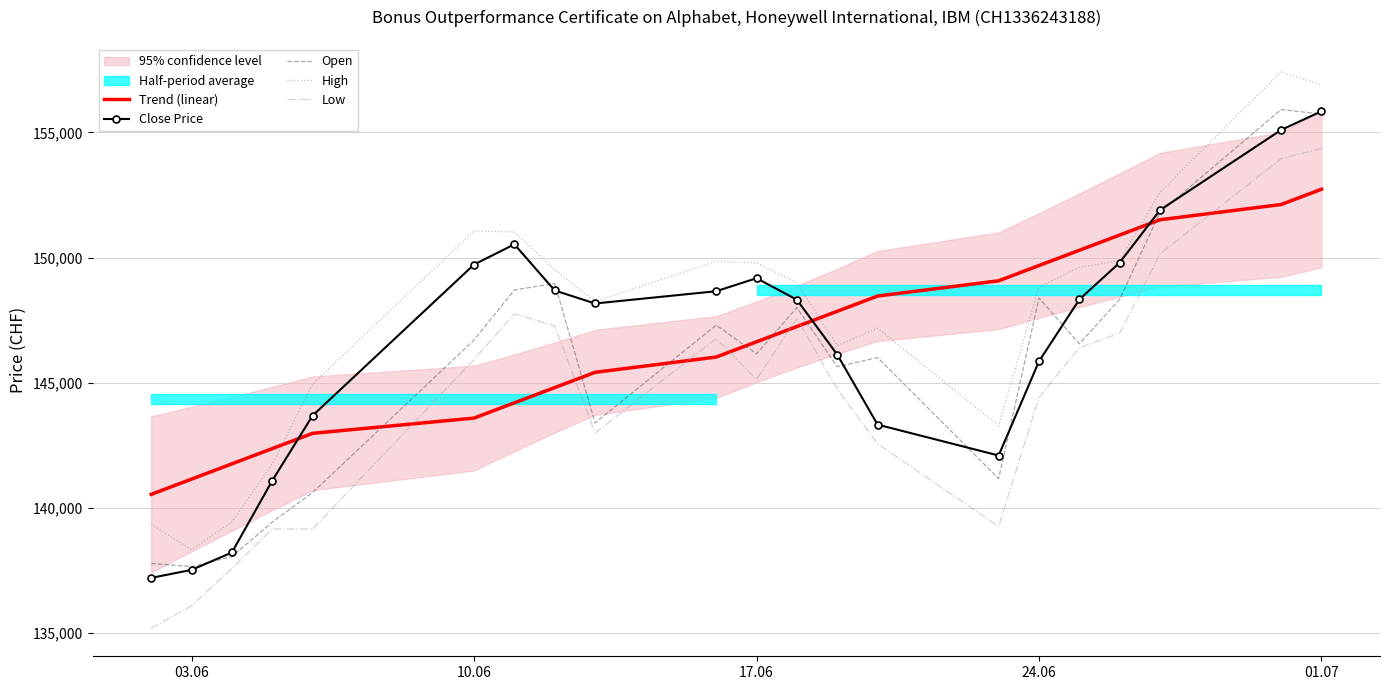

At how many categories does at least one series exceed 136005?

21